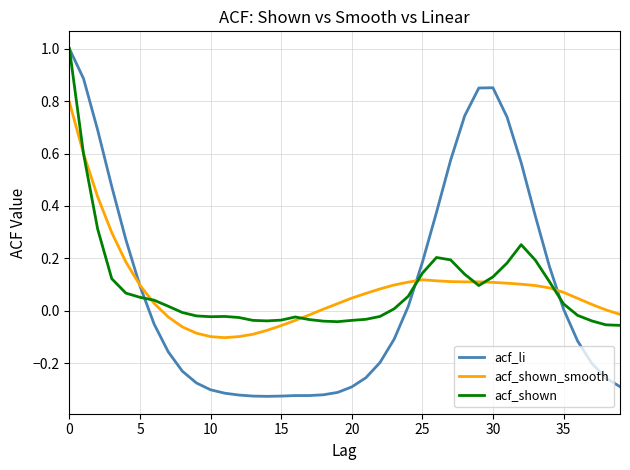

What is the maximum value shown in the chart?

1.0